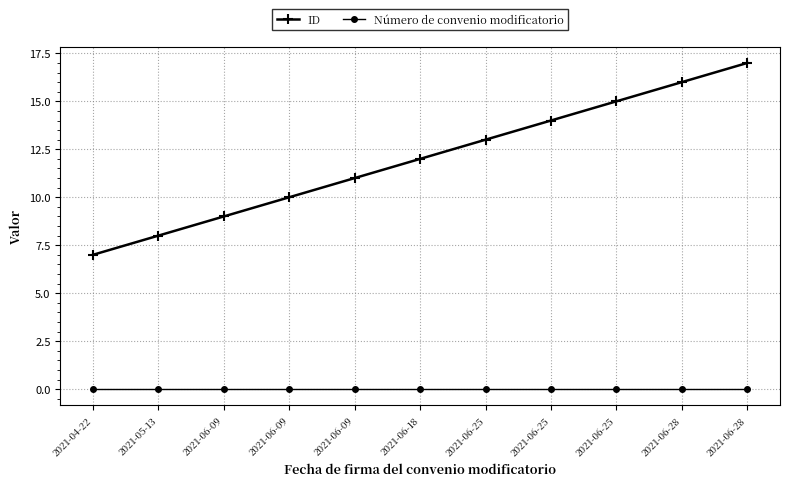

Which category has the lowest value across all series?

2021-04-22